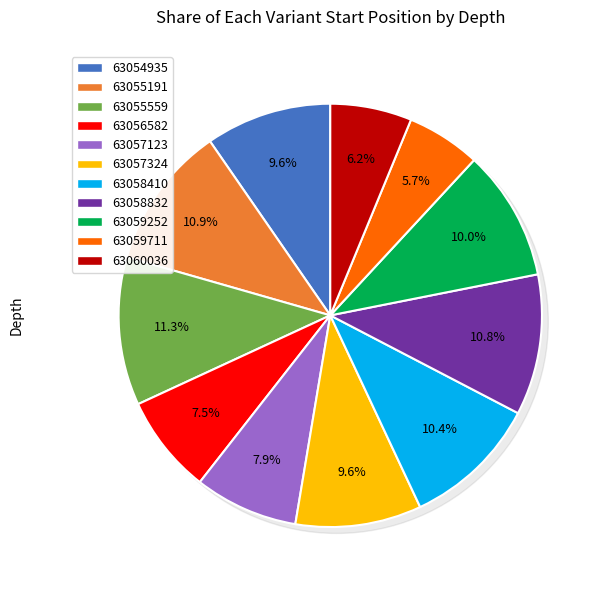

True or false: 63059711 accounts for 6% of the total.

True